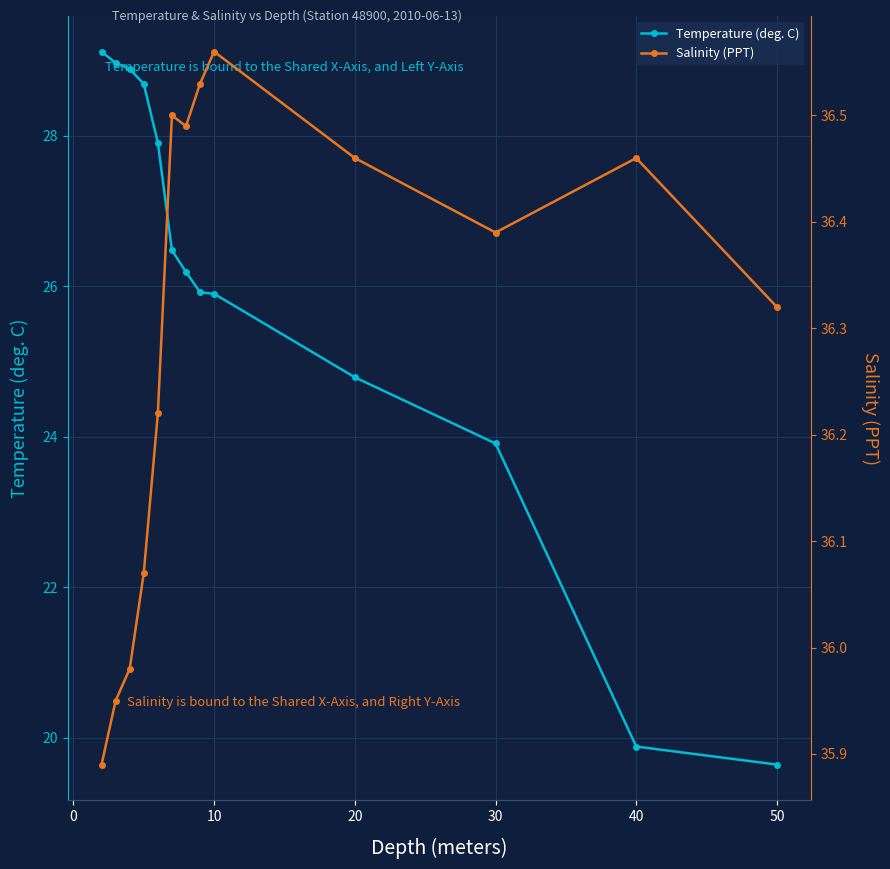

True or false: Salinity (PPT) and Temperature (deg. C) cross at least once.

False